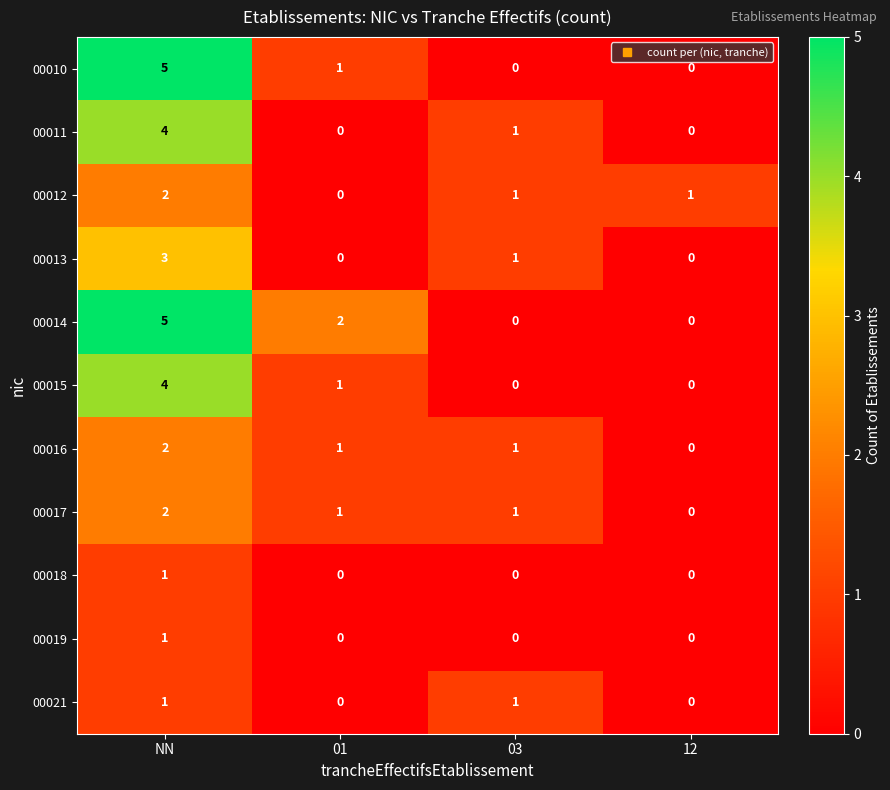

What is the sum of the 00014 values at 01 and NN?

7